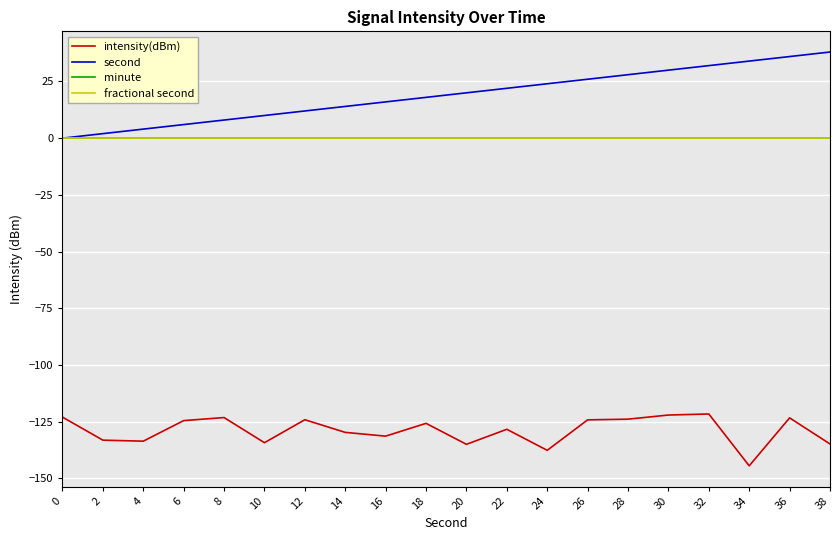

Which series has the widest spread of values?

second